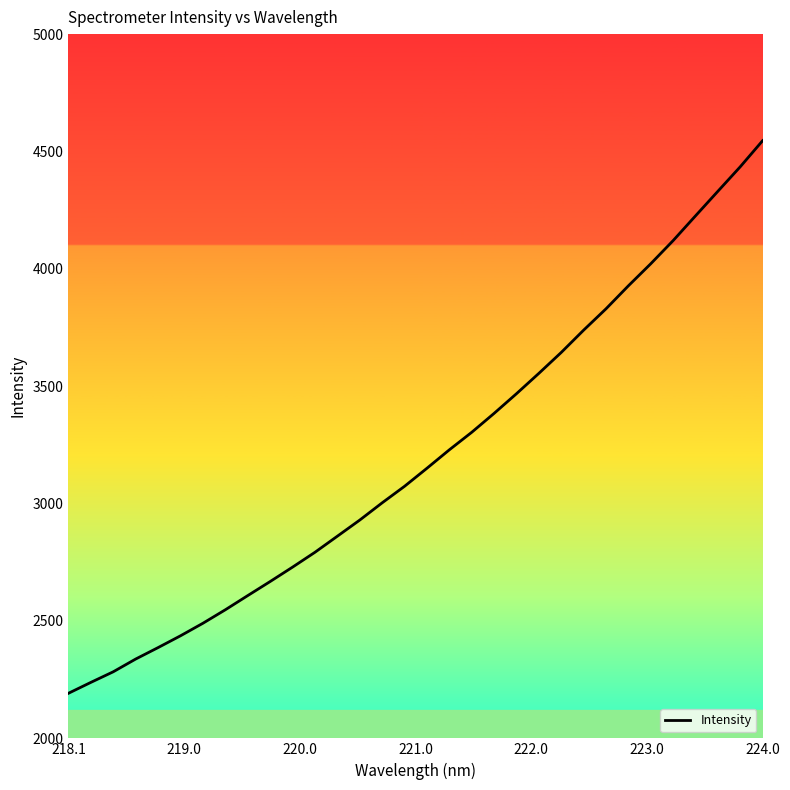

What is the maximum value shown in the chart?

4546.1